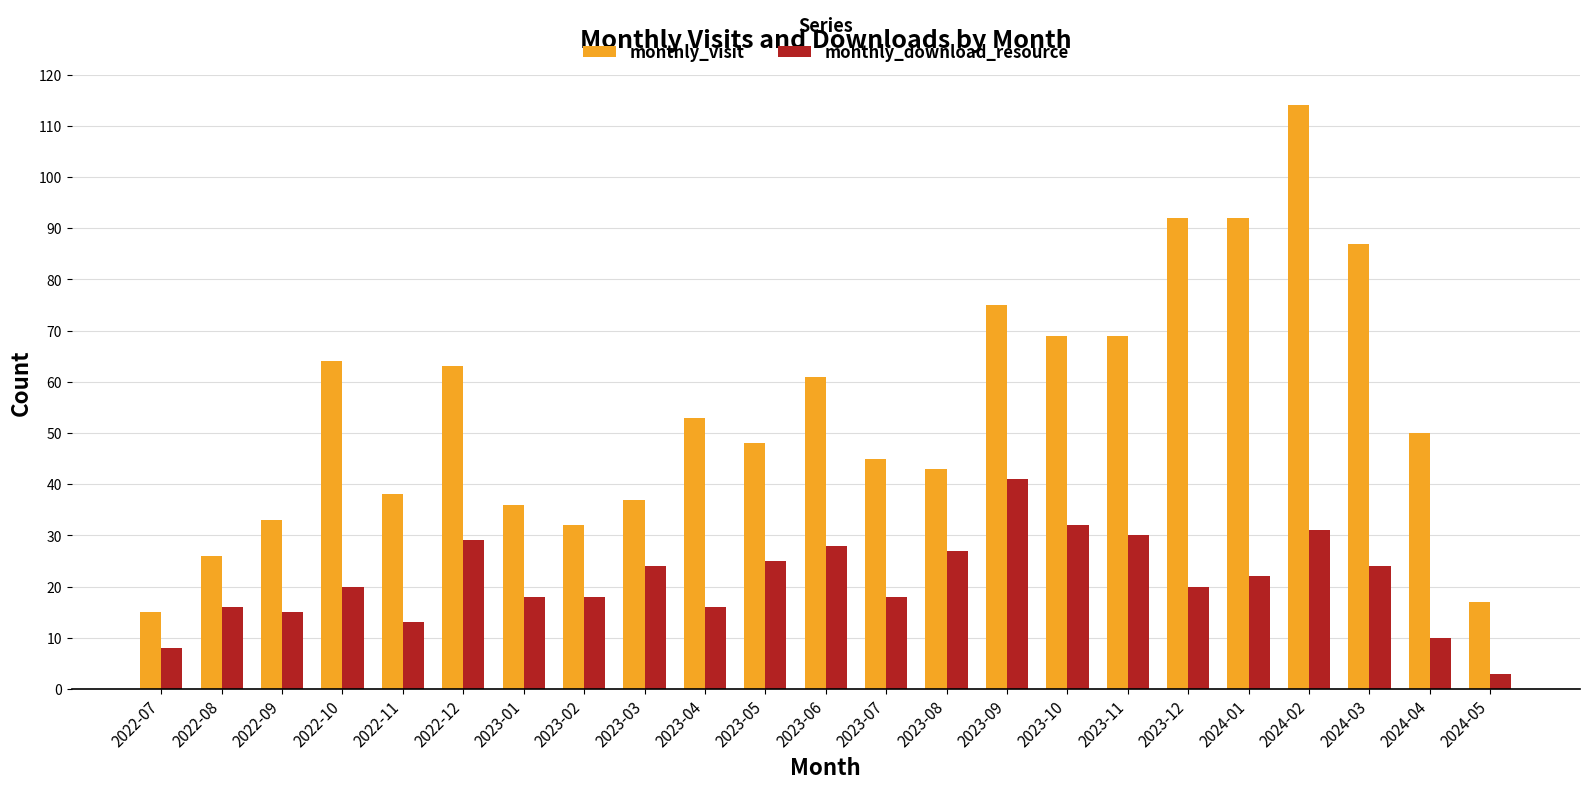

At how many categories does at least one series exceed 9?

23